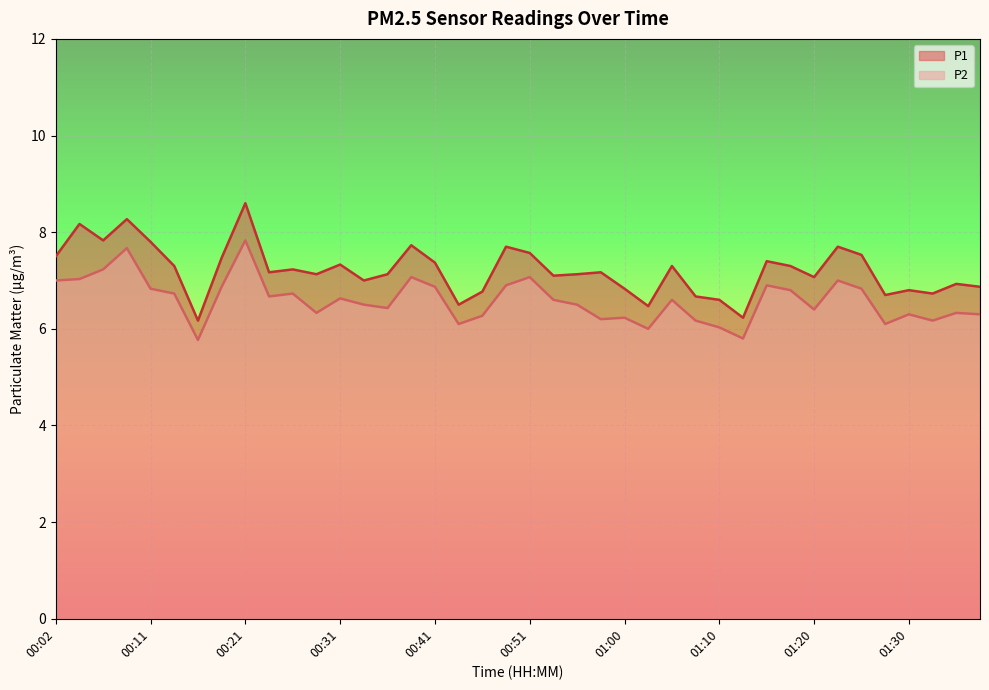

What is the difference between the maximum and minimum values in the P1 series?

2.4